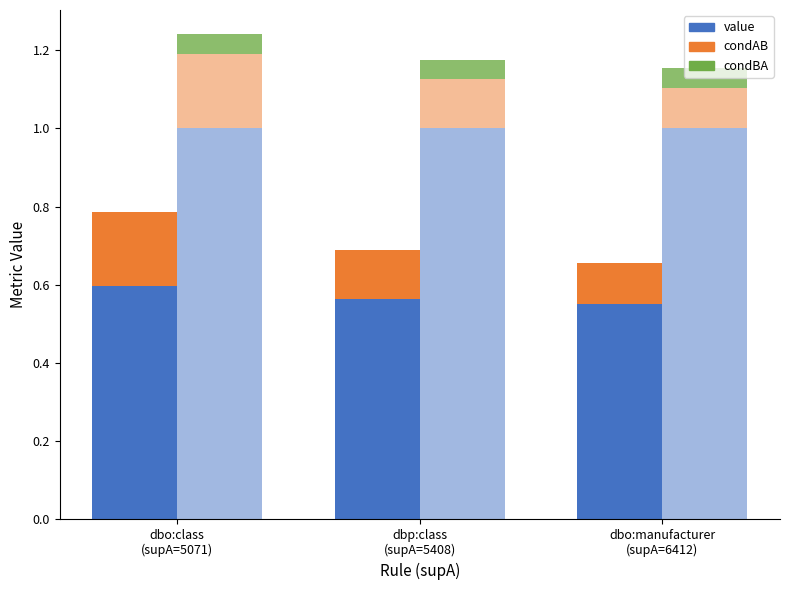

What is the spread (max minus min) of values at dbp:class
(supA=5408)?

0.9